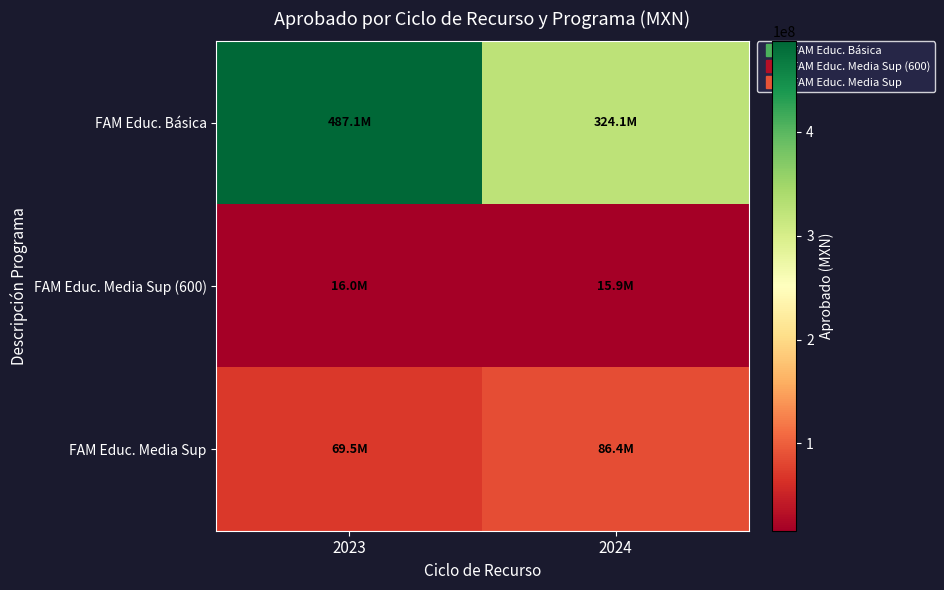

Which series has the widest spread of values?

FAM Educ. Básica